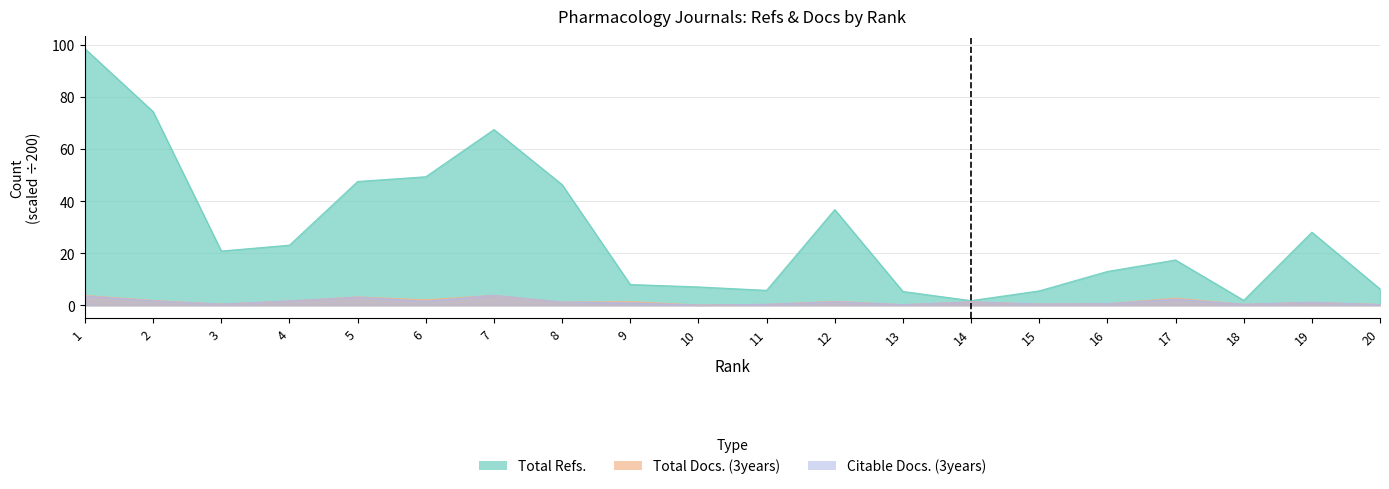

What are all the series names shown in the legend?

Total Refs., Total Docs. (3years), Citable Docs. (3years)